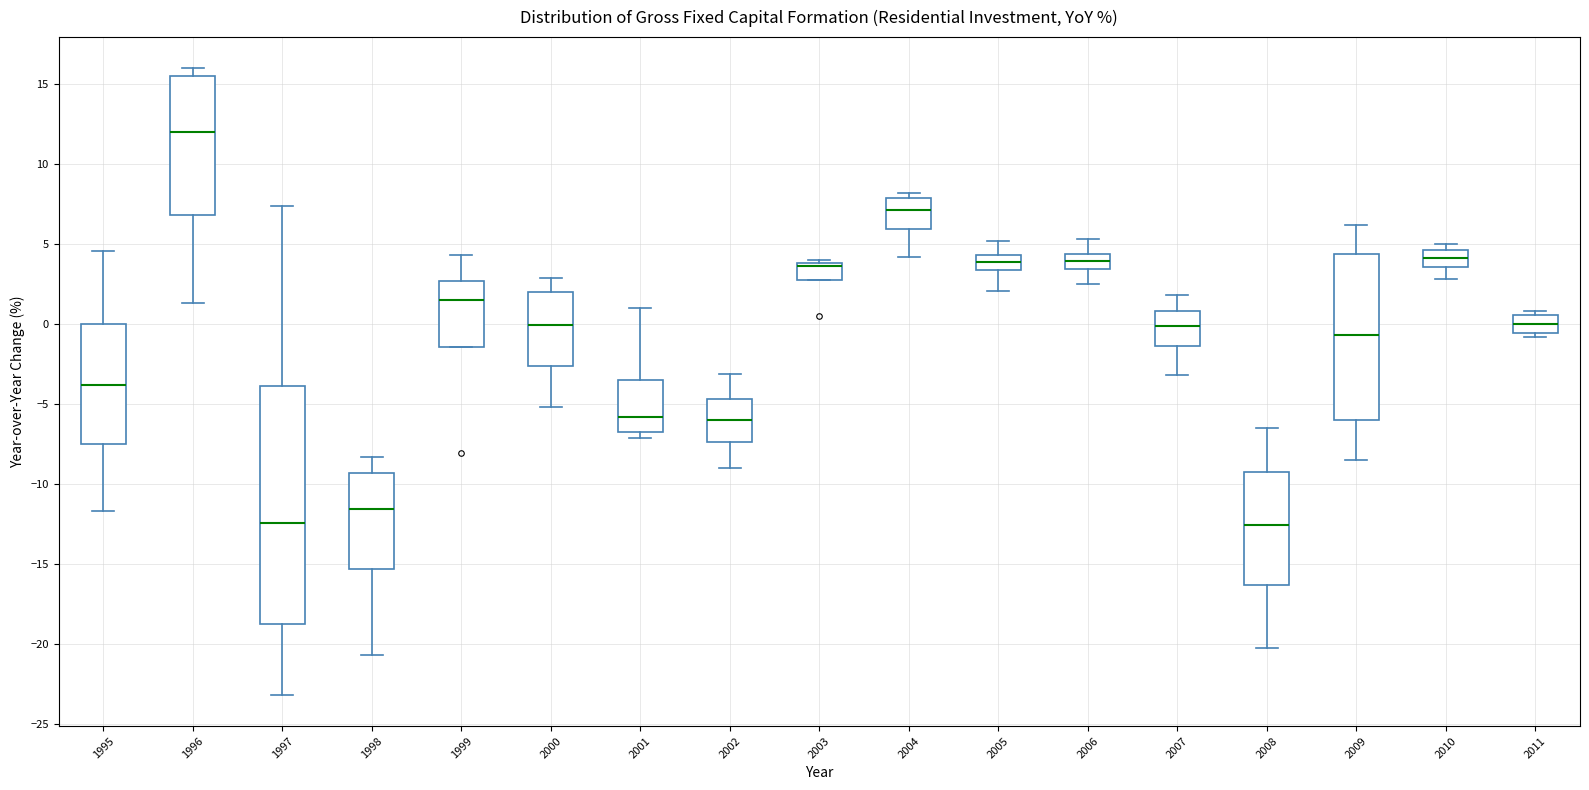

Reading left to right, transcribe this box plot: for each box, give where its median line is, the range the box spans, and where its two whiskers end, as read against the y-axis. The values are not printed on the chart, so give them approximately, as read against the axis.

1995: median -4.0, box -7.5 to 0.0, whiskers -11.5 to 4.5
1996: median 12.0, box 7.0 to 15.5, whiskers 1.5 to 16.0
1997: median -12.5, box -19.0 to -4.0, whiskers -23.0 to 7.5
1998: median -11.5, box -15.5 to -9.5, whiskers -20.5 to -8.5
1999: median 1.5, box -1.5 to 2.5, whiskers -1.5 to 4.5
2000: median 0.0, box -2.5 to 2.0, whiskers -5.0 to 3.0
2001: median -6.0, box -6.5 to -3.5, whiskers -7.0 to 1.0
2002: median -6.0, box -7.5 to -4.5, whiskers -9.0 to -3.0
2003: median 3.5, box 3.0 to 4.0, whiskers 3.0 to 4.0 (just above the box's upper edge)
2004: median 7.0, box 6.0 to 8.0, whiskers 4.0 to 8.0 (just above the box's upper edge)
2005: median 4.0, box 3.5 to 4.5, whiskers 2.0 to 5.0
2006: median 4.0, box 3.5 to 4.5, whiskers 2.5 to 5.5
2007: median 0.0, box -1.5 to 1.0, whiskers -3.0 to 2.0
2008: median -12.5, box -16.5 to -9.5, whiskers -20.5 to -6.5
2009: median -0.5, box -6.0 to 4.5, whiskers -8.5 to 6.0
2010: median 4.0, box 3.5 to 4.5, whiskers 3.0 to 5.0
2011: median 0.0, box -0.5 to 0.5, whiskers -1.0 to 1.0